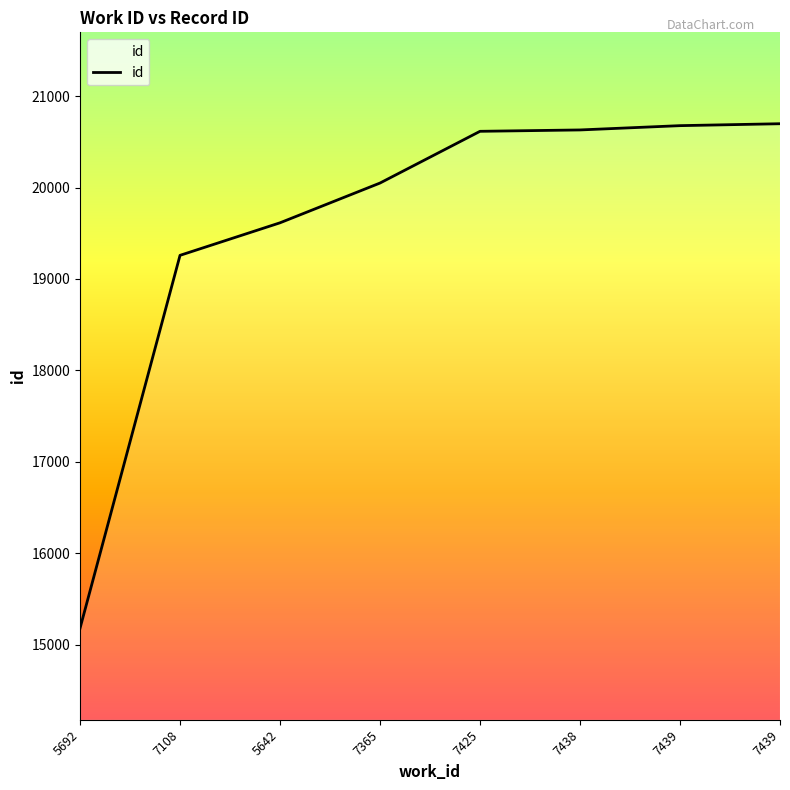

Rank the categories by value from lowest to highest.

5692, 7108, 5642, 7365, 7425, 7438, 7439, 7439